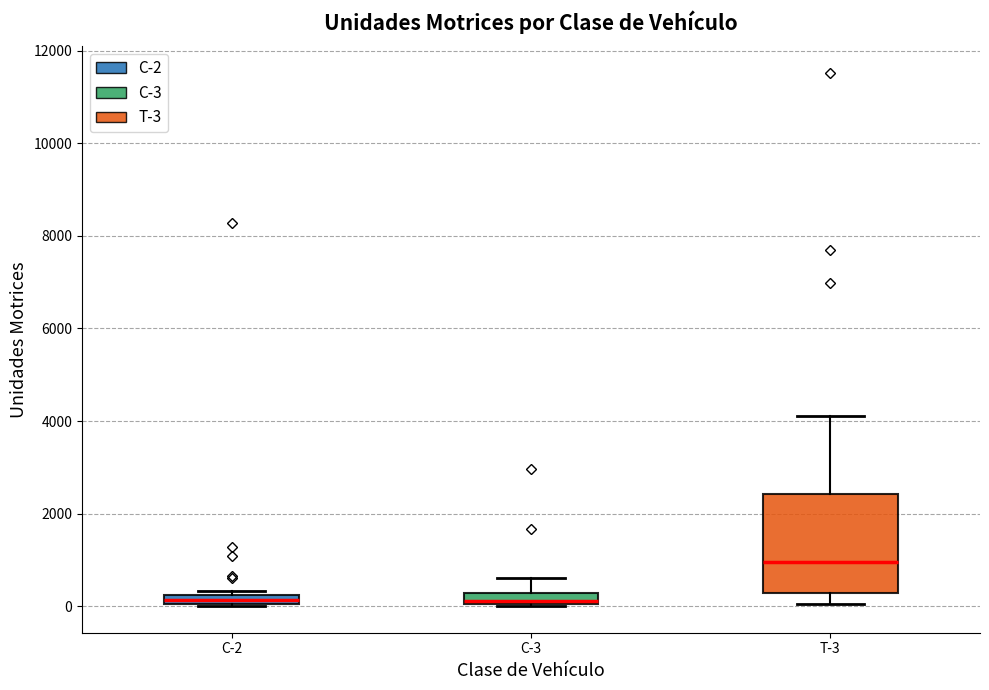

Comparing the boxes themselves (not the whiskers), which one is the tallest?

T-3